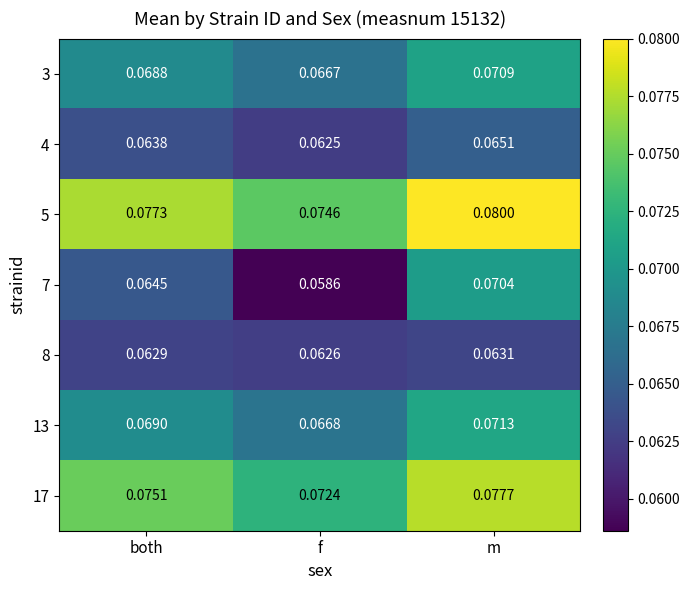

At which category is the sum across all series the highest?

m